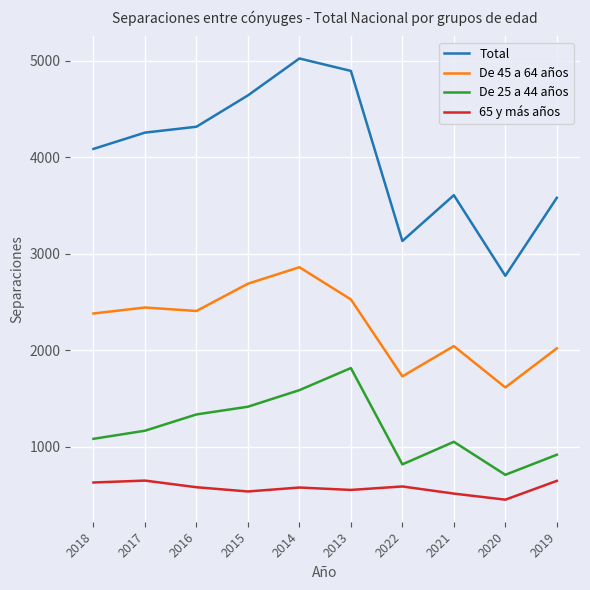

Is the value of De 25 a 44 años at 2014 greater than the value of Total at 2021?

No